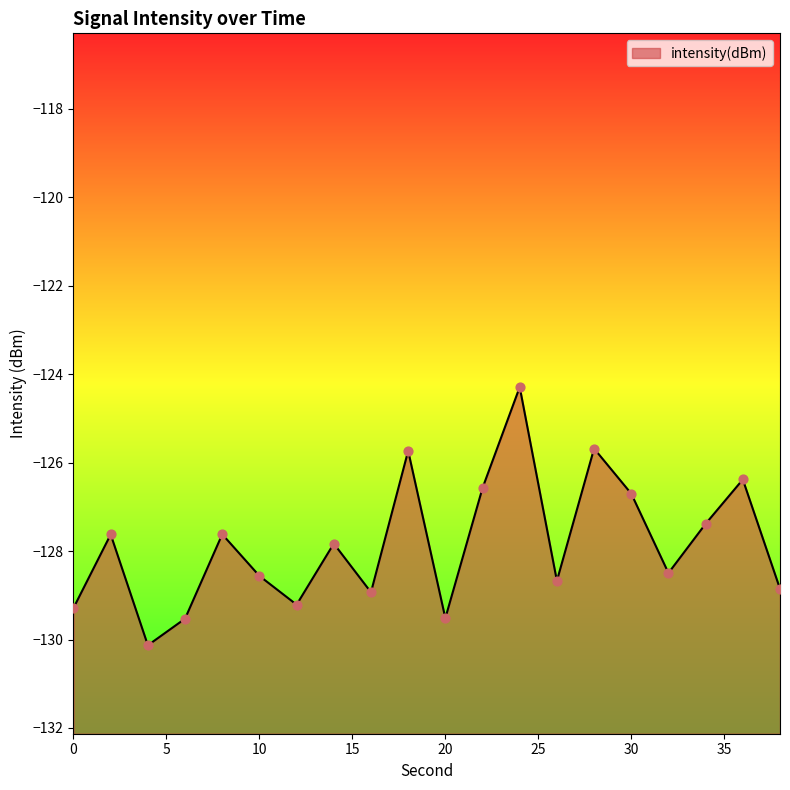

What is the change in value from 6 to 26?

+0.9